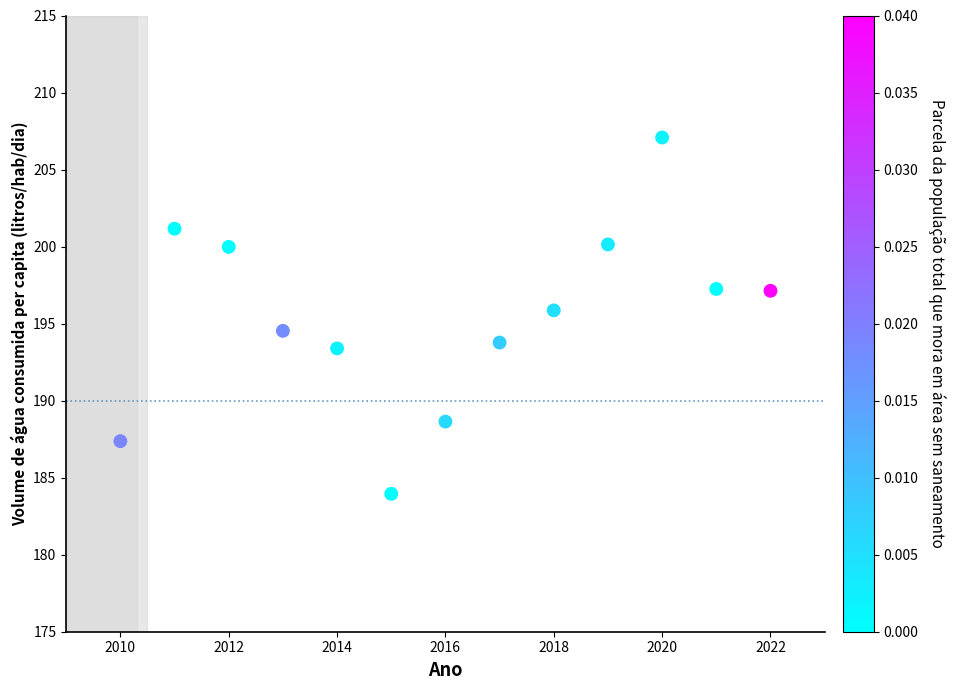

What is the range of Y values (max minus min)?

23.1